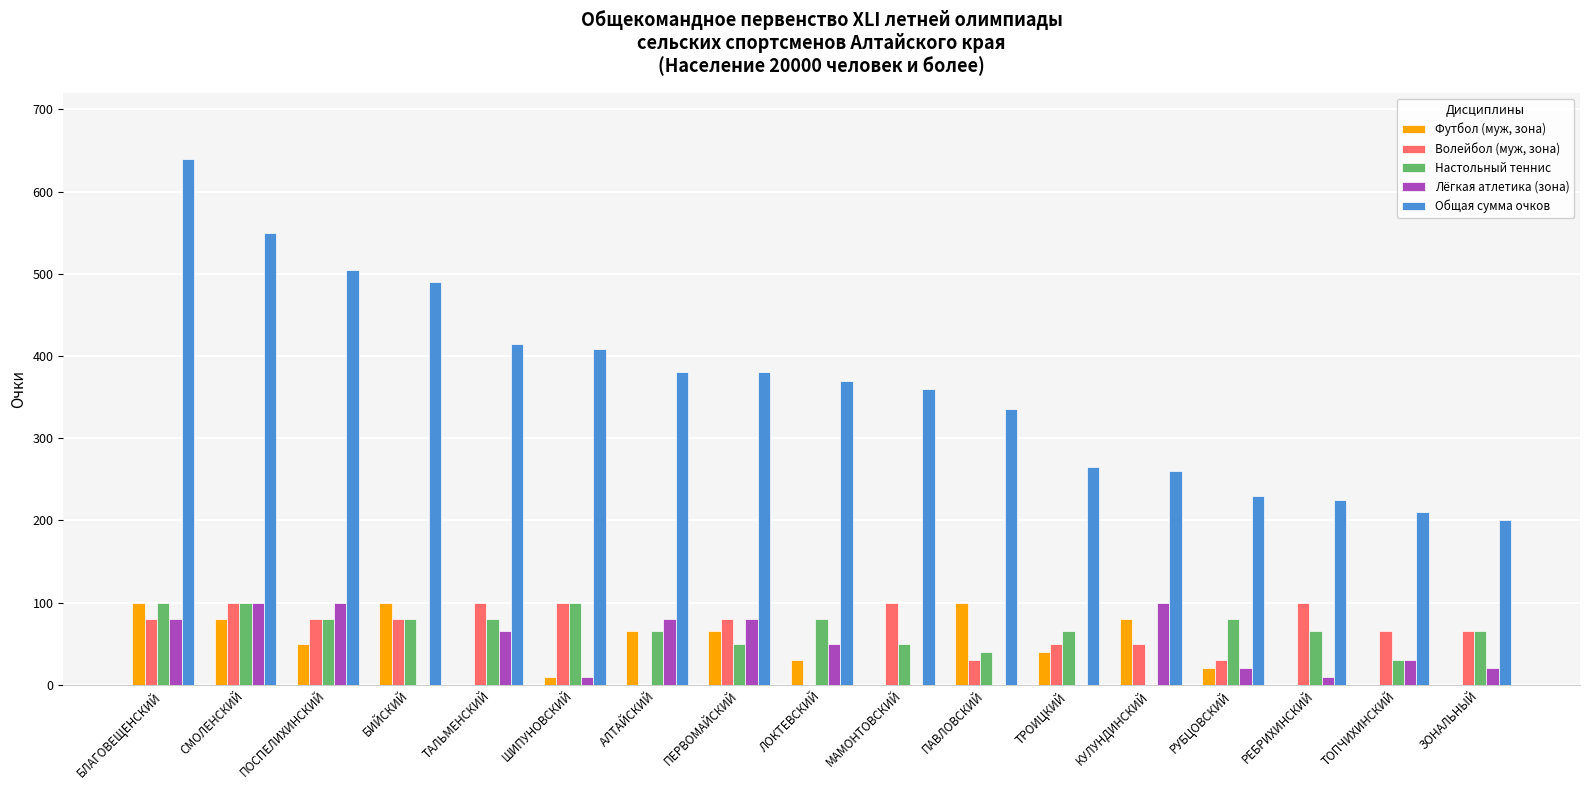

Between ПЕРВОМАЙСКИЙ and РУБЦОВСКИЙ, which series saw the biggest shift?

Общая сумма очков